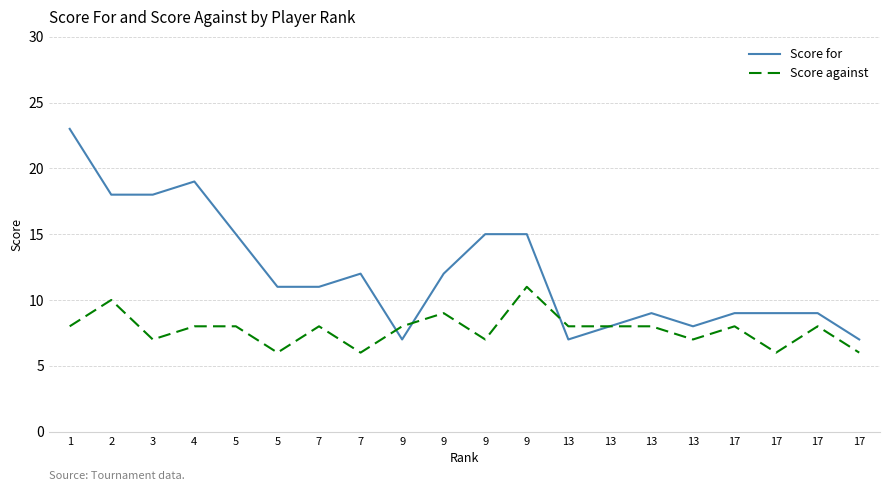

Is this an area chart (filled region under the line)?

No